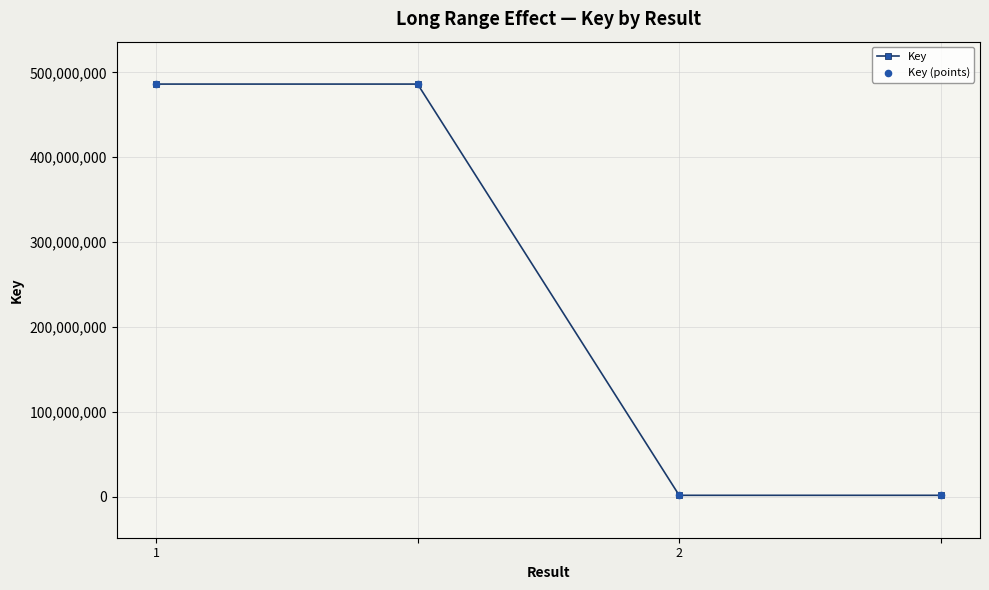

What is the sum of all values?

975623762